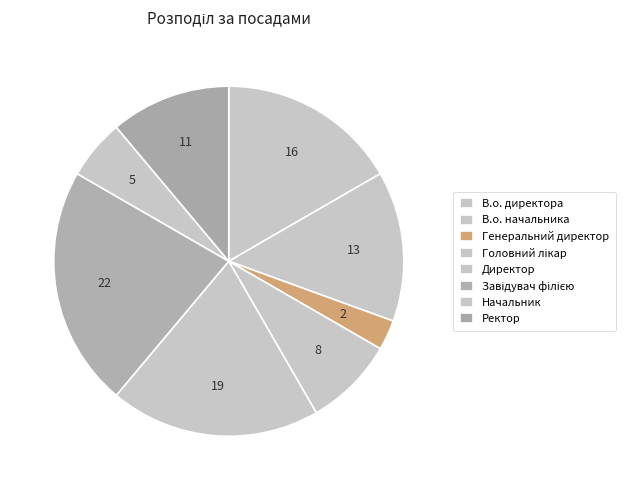

What is the ratio of the value at Генеральний директор to the value at Директор?

0.1